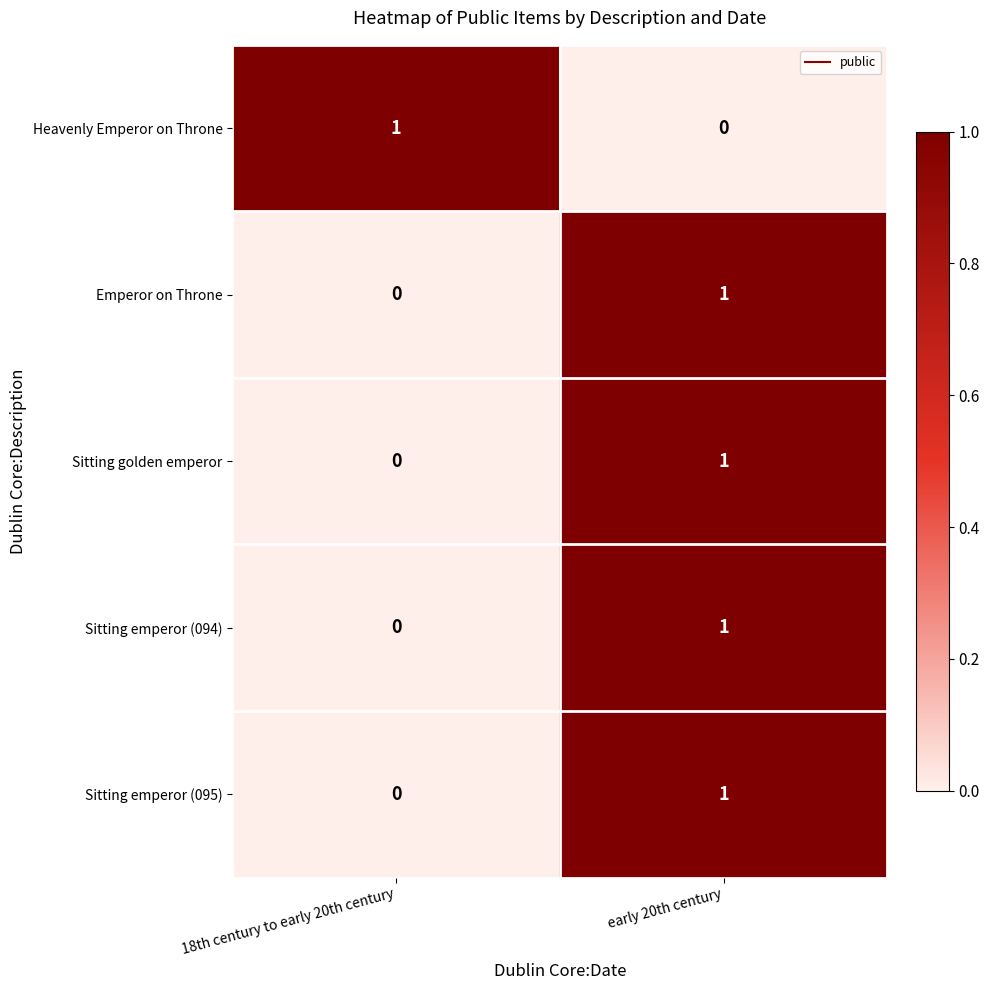

List the labels in order of Sitting emperor (095) value, largest first.

early 20th century, 18th century to early 20th century